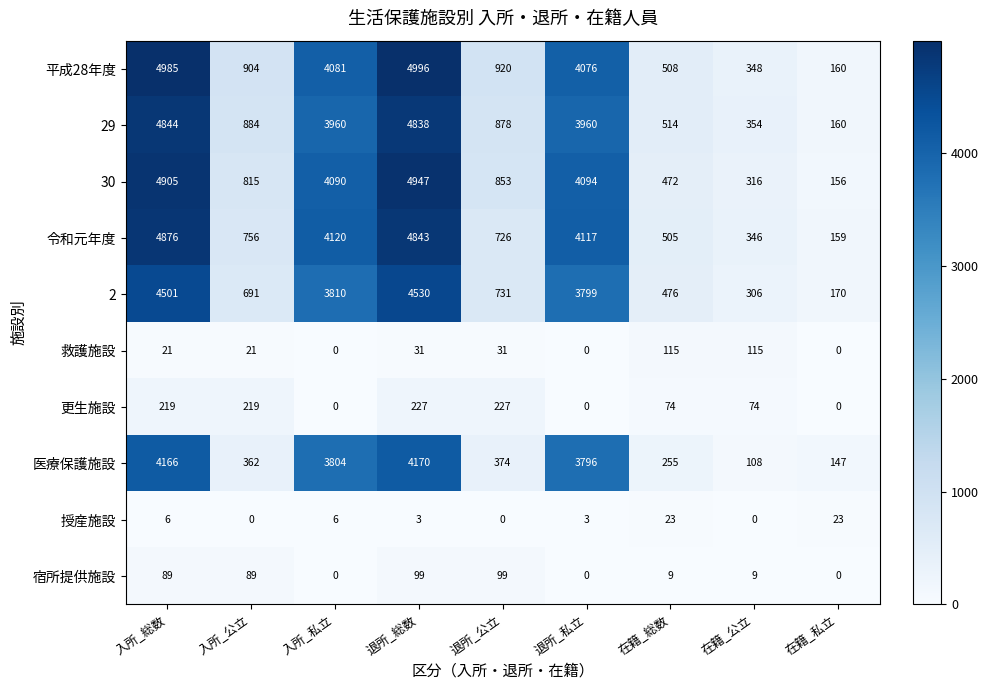

Which label corresponds to the largest value in the chart?

退所_総数